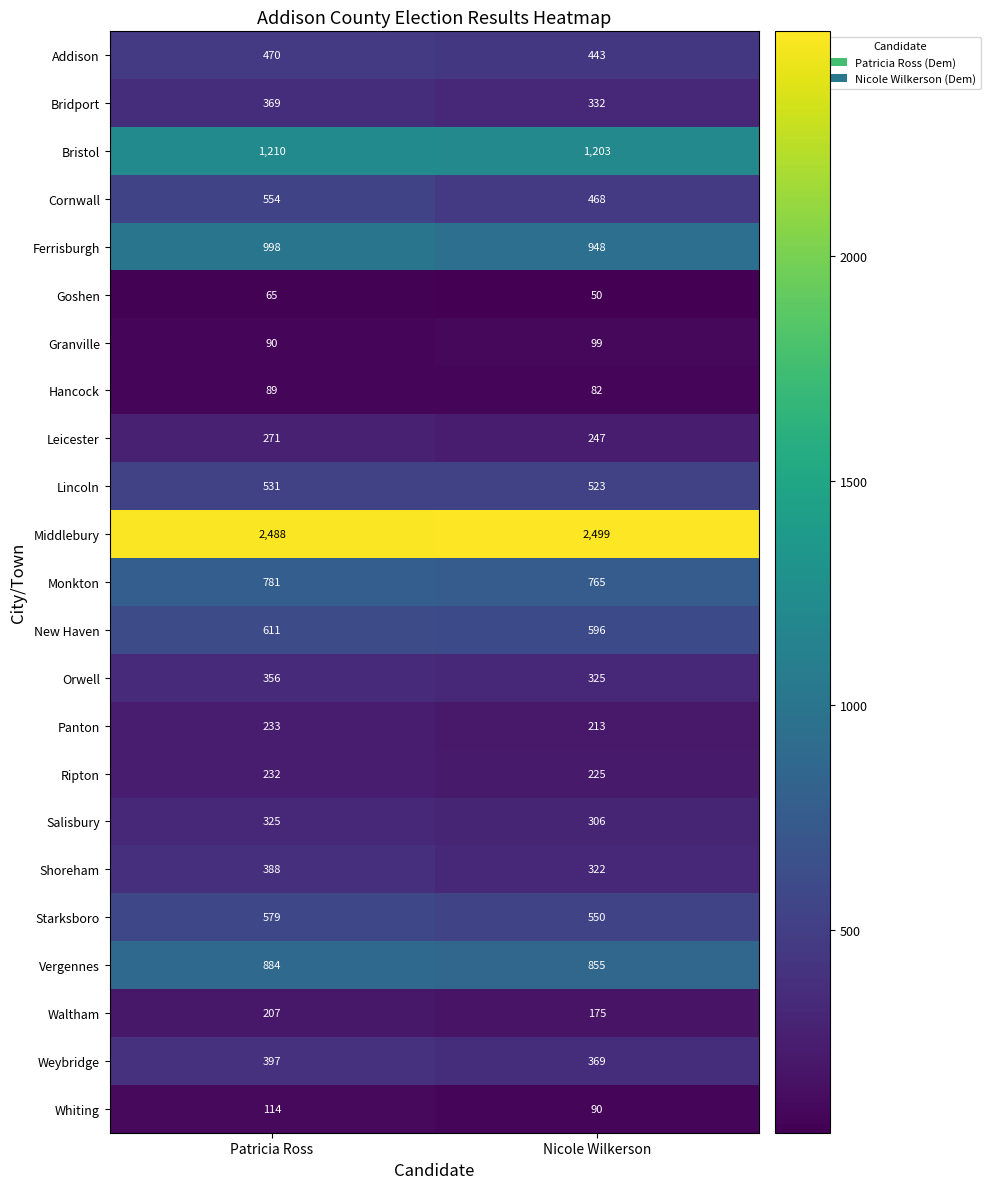

Which series has the largest range (max minus min)?

Cornwall